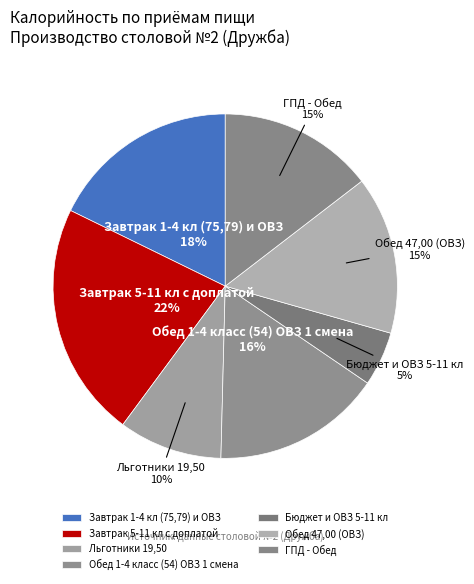

How many segments does this pie chart have?

7